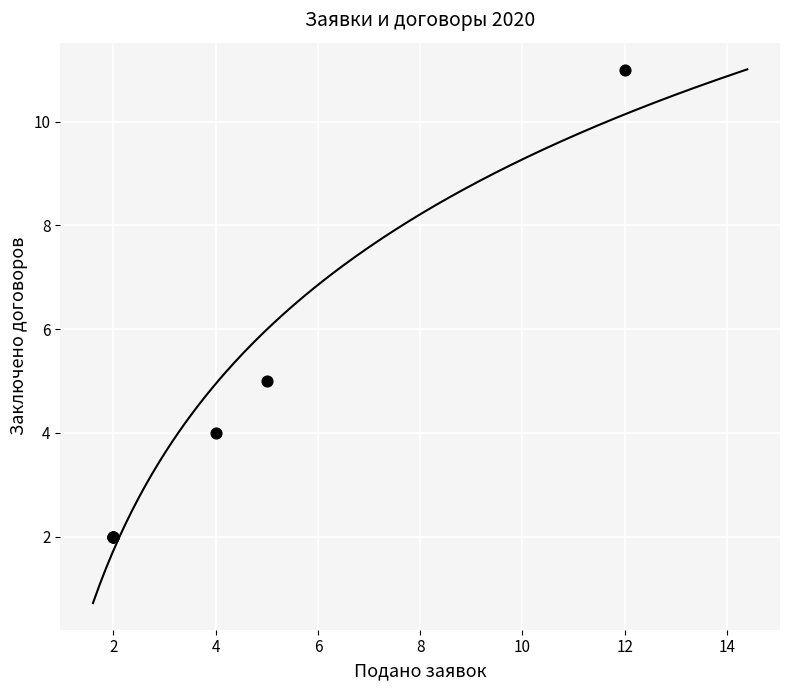

What Y value in the scatter plot is closest to 6?

5